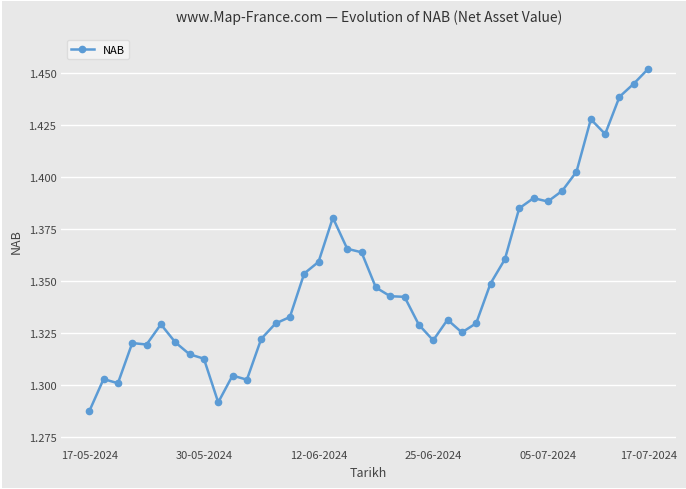

What is the sum of all values?

54.0